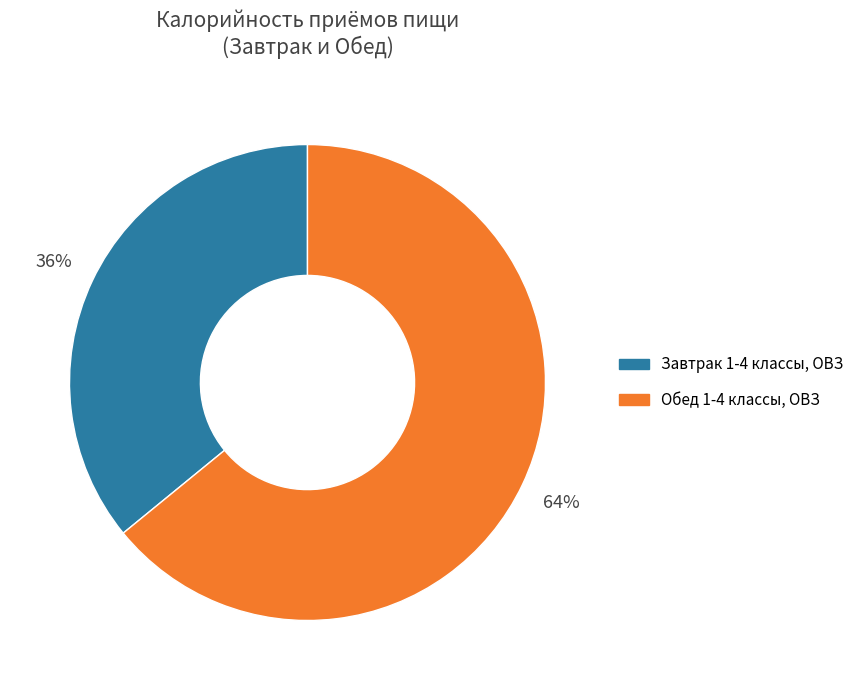

Which slice is the largest?

Обед 1-4 классы, ОВЗ